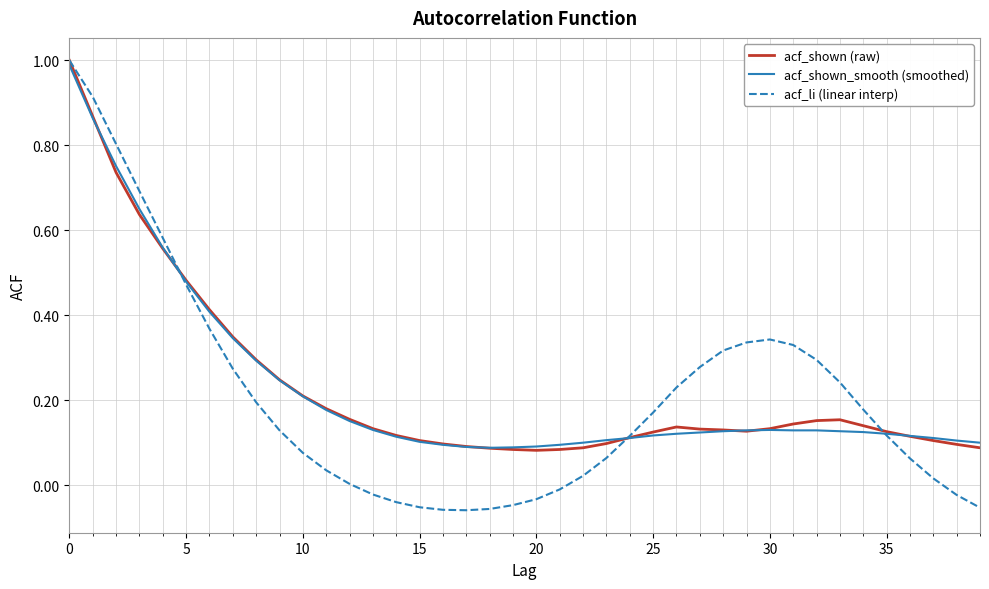

At how many categories does at least one series exceed 0?

40